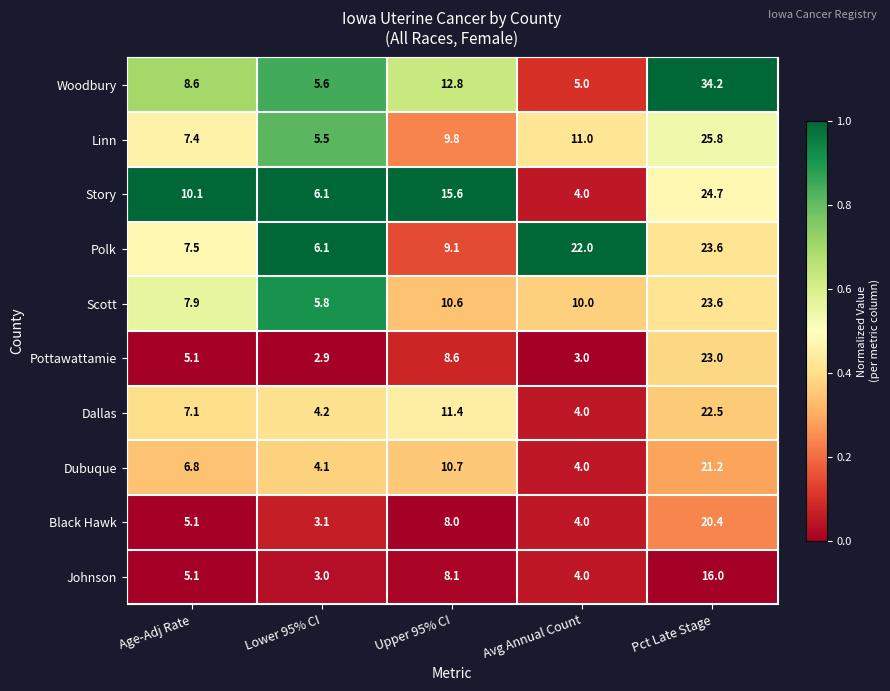

Which series has the largest total across all categories?

Polk